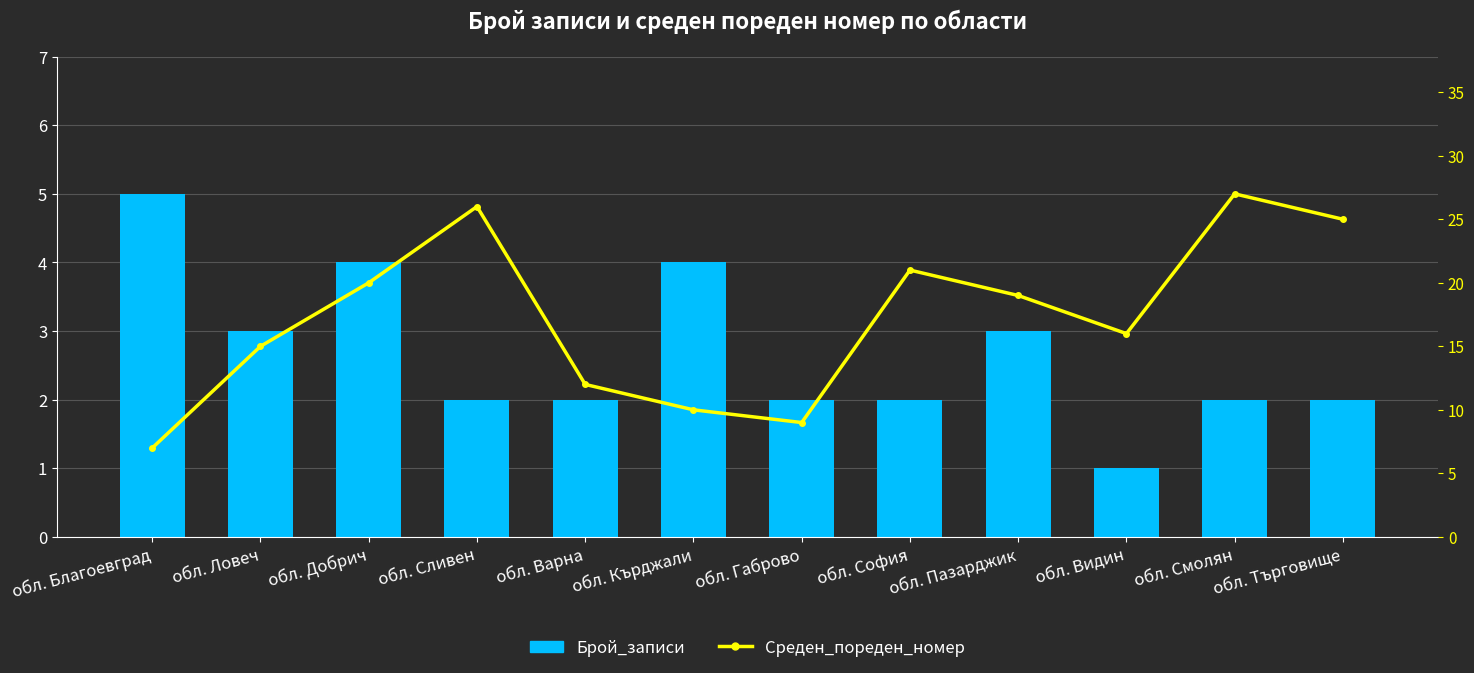

What is the maximum value for Брой_записи?

5